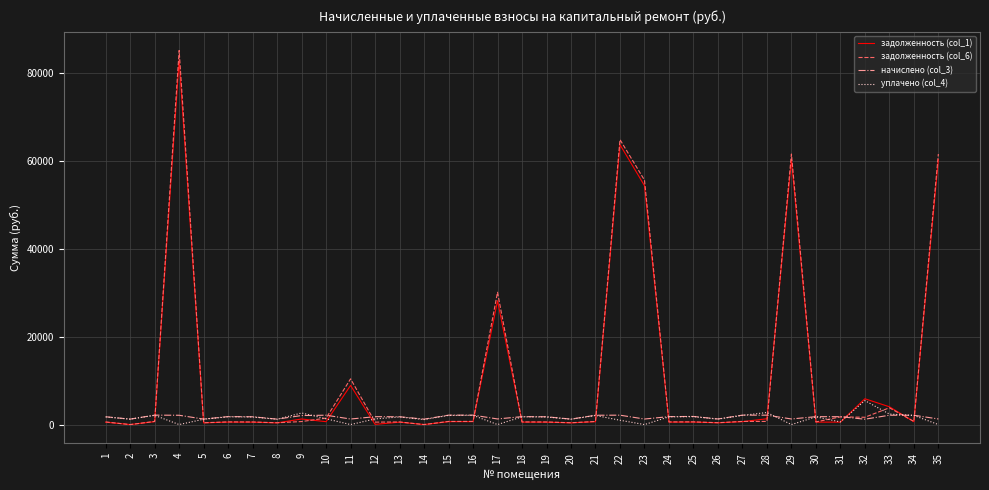

Which series has the widest spread of values?

задолженность (col_6)